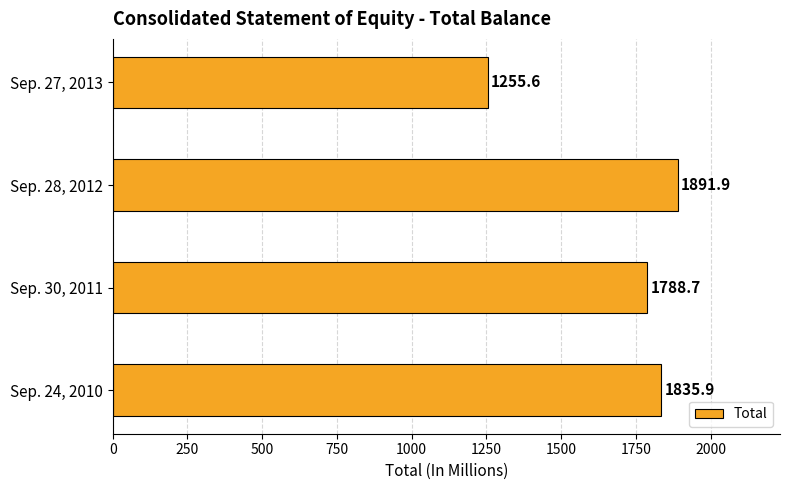

The chart shows a value of 1835.9 at Sep. 24, 2010. True or false?

True